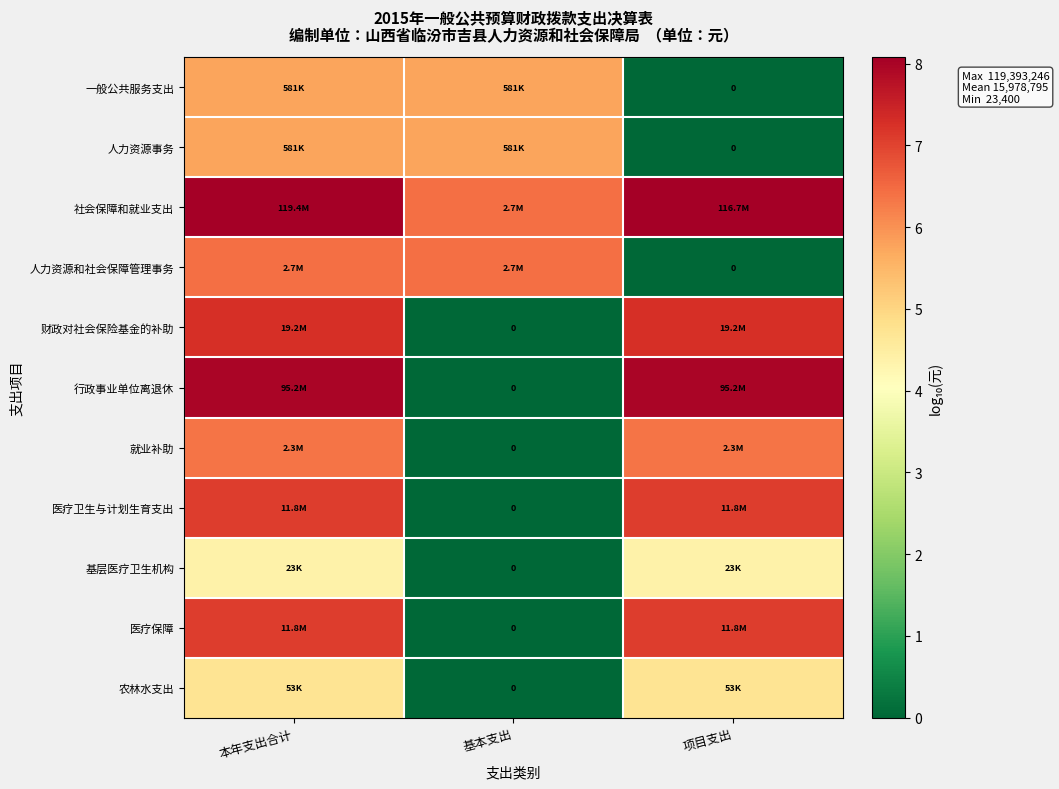

What is the highest value of the 财政对社会保险基金的补助 series?

7.3